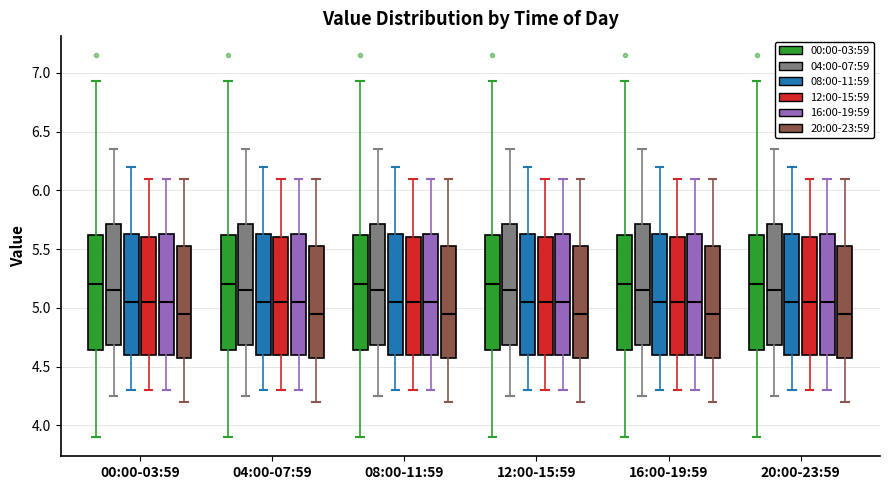

Reading left to right, transcribe this box plot: for each box, give where its median line is, the range the box spans, and where its two whiskers end, as read against the y-axis. The values are not printed on the chart, so give them approximately, as read against the axis.

00:00-03:59 (00:00-03:59): median 5.20, box 4.65 to 5.60, whiskers 3.90 to 6.95
00:00-03:59 (04:00-07:59): median 5.15, box 4.70 to 5.70, whiskers 4.25 to 6.35
00:00-03:59 (08:00-11:59): median 5.05, box 4.60 to 5.65, whiskers 4.30 to 6.20
00:00-03:59 (12:00-15:59): median 5.05, box 4.60 to 5.60, whiskers 4.30 to 6.10
00:00-03:59 (16:00-19:59): median 5.05, box 4.60 to 5.65, whiskers 4.30 to 6.10
00:00-03:59 (20:00-23:59): median 4.95, box 4.60 to 5.55, whiskers 4.20 to 6.10
04:00-07:59 (00:00-03:59): median 5.20, box 4.65 to 5.60, whiskers 3.90 to 6.95
04:00-07:59 (04:00-07:59): median 5.15, box 4.70 to 5.70, whiskers 4.25 to 6.35
04:00-07:59 (08:00-11:59): median 5.05, box 4.60 to 5.65, whiskers 4.30 to 6.20
04:00-07:59 (12:00-15:59): median 5.05, box 4.60 to 5.60, whiskers 4.30 to 6.10
04:00-07:59 (16:00-19:59): median 5.05, box 4.60 to 5.65, whiskers 4.30 to 6.10
04:00-07:59 (20:00-23:59): median 4.95, box 4.60 to 5.55, whiskers 4.20 to 6.10
08:00-11:59 (00:00-03:59): median 5.20, box 4.65 to 5.60, whiskers 3.90 to 6.95
08:00-11:59 (04:00-07:59): median 5.15, box 4.70 to 5.70, whiskers 4.25 to 6.35
08:00-11:59 (08:00-11:59): median 5.05, box 4.60 to 5.65, whiskers 4.30 to 6.20
08:00-11:59 (12:00-15:59): median 5.05, box 4.60 to 5.60, whiskers 4.30 to 6.10
08:00-11:59 (16:00-19:59): median 5.05, box 4.60 to 5.65, whiskers 4.30 to 6.10
08:00-11:59 (20:00-23:59): median 4.95, box 4.60 to 5.55, whiskers 4.20 to 6.10
12:00-15:59 (00:00-03:59): median 5.20, box 4.65 to 5.60, whiskers 3.90 to 6.95
12:00-15:59 (04:00-07:59): median 5.15, box 4.70 to 5.70, whiskers 4.25 to 6.35
12:00-15:59 (08:00-11:59): median 5.05, box 4.60 to 5.65, whiskers 4.30 to 6.20
12:00-15:59 (12:00-15:59): median 5.05, box 4.60 to 5.60, whiskers 4.30 to 6.10
12:00-15:59 (16:00-19:59): median 5.05, box 4.60 to 5.65, whiskers 4.30 to 6.10
12:00-15:59 (20:00-23:59): median 4.95, box 4.60 to 5.55, whiskers 4.20 to 6.10
16:00-19:59 (00:00-03:59): median 5.20, box 4.65 to 5.60, whiskers 3.90 to 6.95
16:00-19:59 (04:00-07:59): median 5.15, box 4.70 to 5.70, whiskers 4.25 to 6.35
16:00-19:59 (08:00-11:59): median 5.05, box 4.60 to 5.65, whiskers 4.30 to 6.20
16:00-19:59 (12:00-15:59): median 5.05, box 4.60 to 5.60, whiskers 4.30 to 6.10
16:00-19:59 (16:00-19:59): median 5.05, box 4.60 to 5.65, whiskers 4.30 to 6.10
16:00-19:59 (20:00-23:59): median 4.95, box 4.60 to 5.55, whiskers 4.20 to 6.10
20:00-23:59 (00:00-03:59): median 5.20, box 4.65 to 5.60, whiskers 3.90 to 6.95
20:00-23:59 (04:00-07:59): median 5.15, box 4.70 to 5.70, whiskers 4.25 to 6.35
20:00-23:59 (08:00-11:59): median 5.05, box 4.60 to 5.65, whiskers 4.30 to 6.20
20:00-23:59 (12:00-15:59): median 5.05, box 4.60 to 5.60, whiskers 4.30 to 6.10
20:00-23:59 (16:00-19:59): median 5.05, box 4.60 to 5.65, whiskers 4.30 to 6.10
20:00-23:59 (20:00-23:59): median 4.95, box 4.60 to 5.55, whiskers 4.20 to 6.10